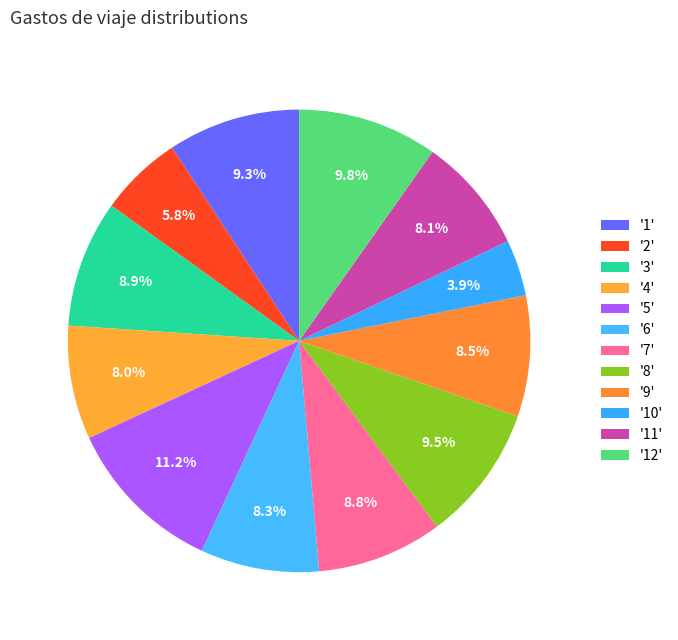

How many segments does this pie chart have?

12